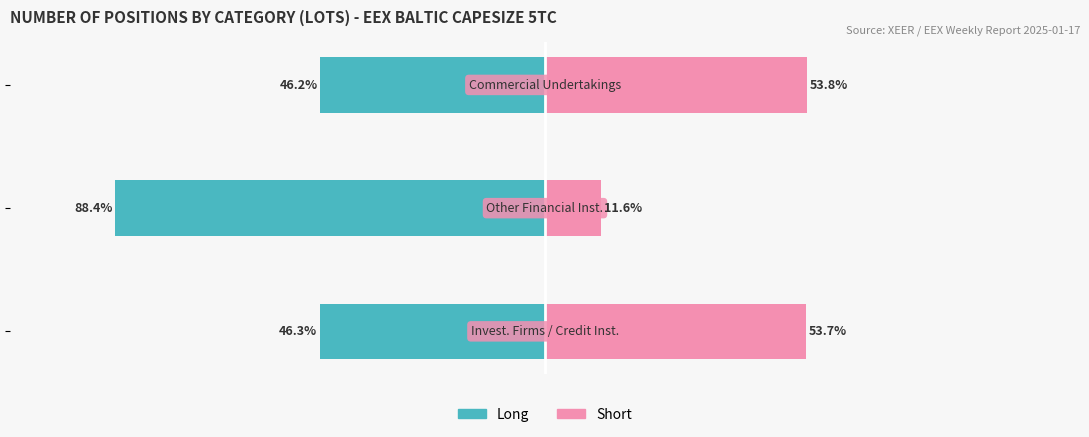

Between 0 and 1, which series saw the biggest shift?

Long